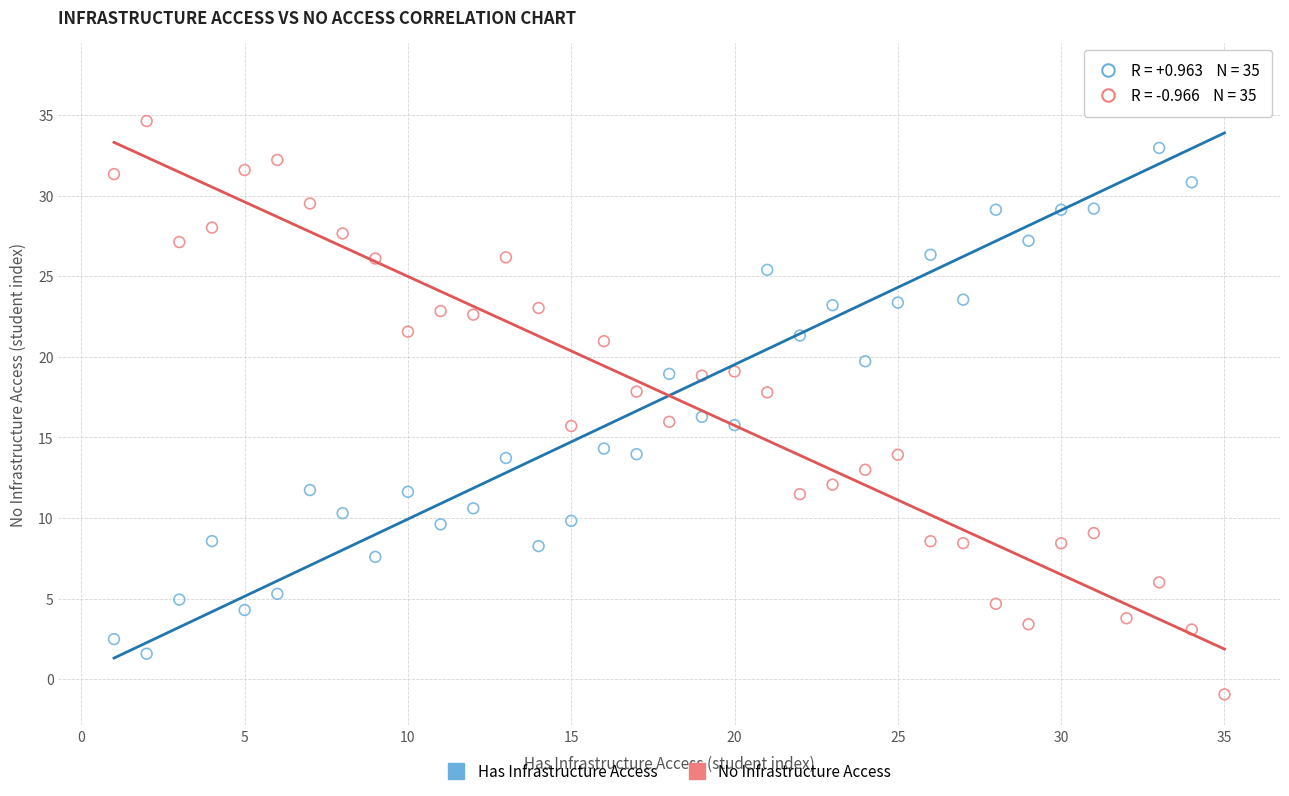

Which series contains the highest Y value?

Has Infrastructure Access